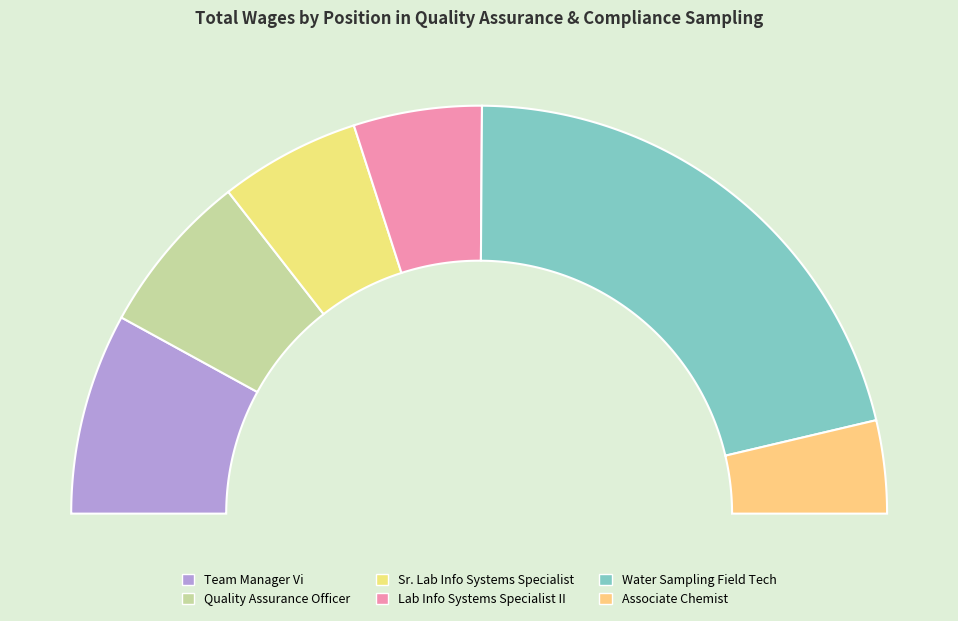

What portion of the pie excludes Associate Chemist?

92.6%